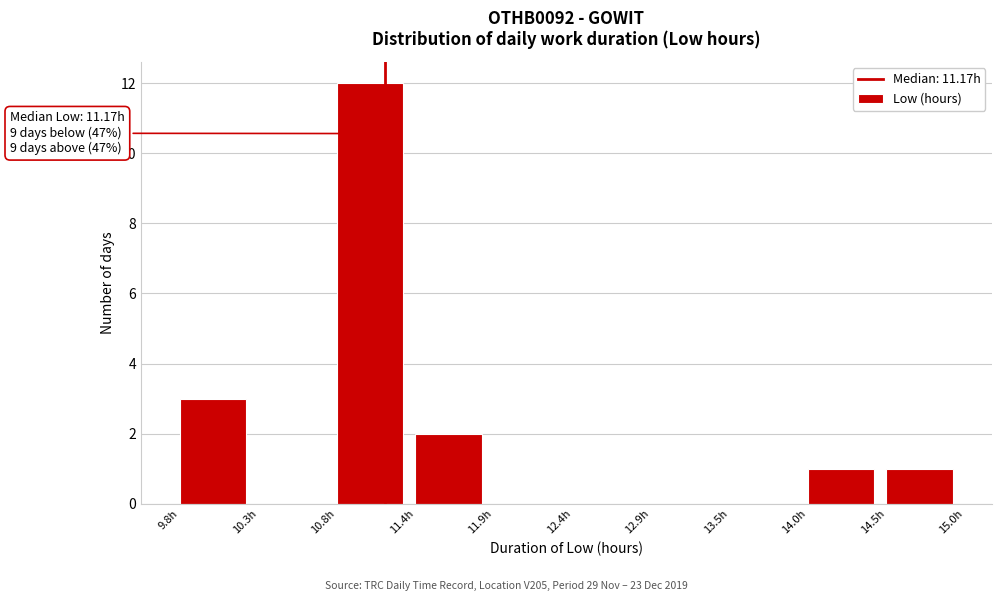

Over which range of the x-axis is the bar tallest?

10.8 to 11.4